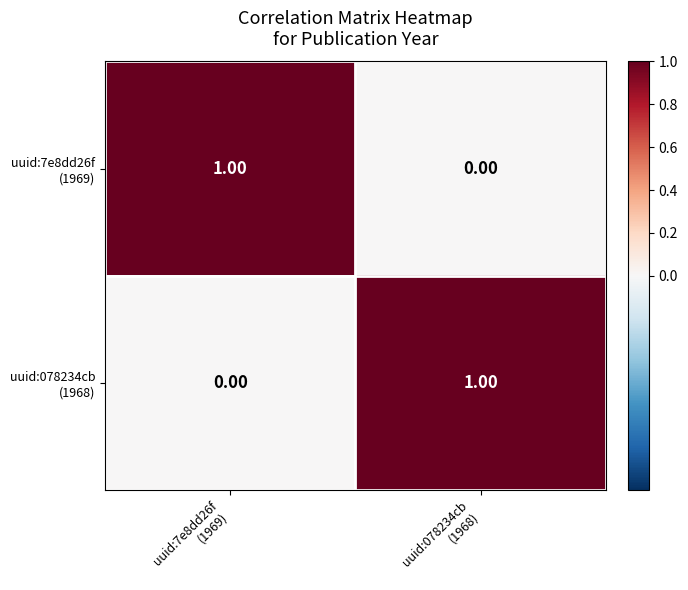

How many series are shown in this chart?

2